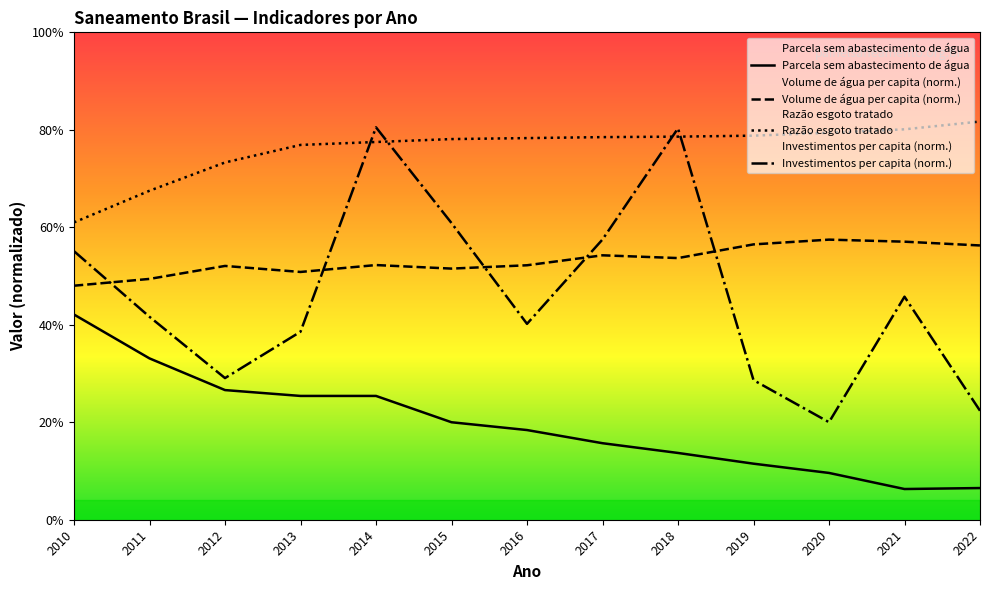

Read the Investimentos per capita (norm.) value at 2010.

0.6